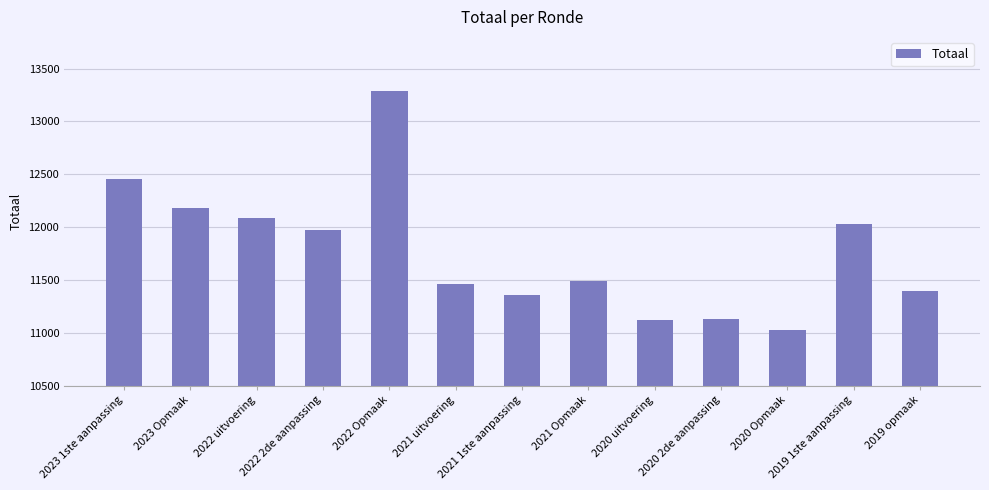

What is the change in value from 2022 uitvoering to 2021 1ste aanpassing?

-727